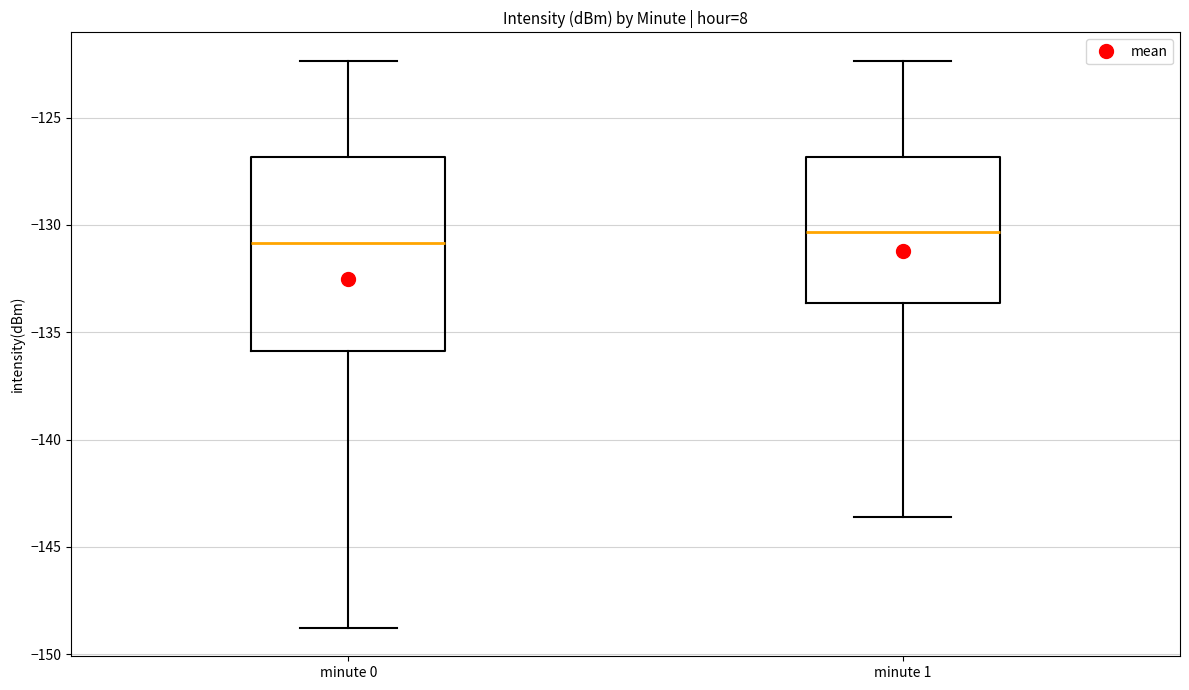

Which box is the tallest, from its lower edge to its upper edge?

minute 0